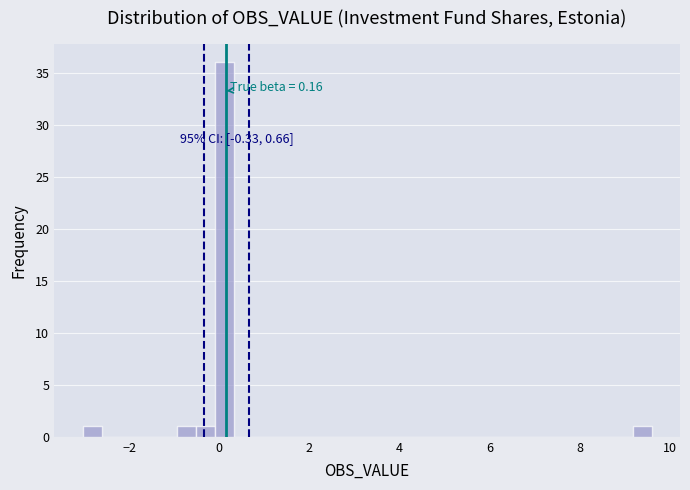

Read against the x-axis, roughly where is the centre of the tallest bar?

0.2